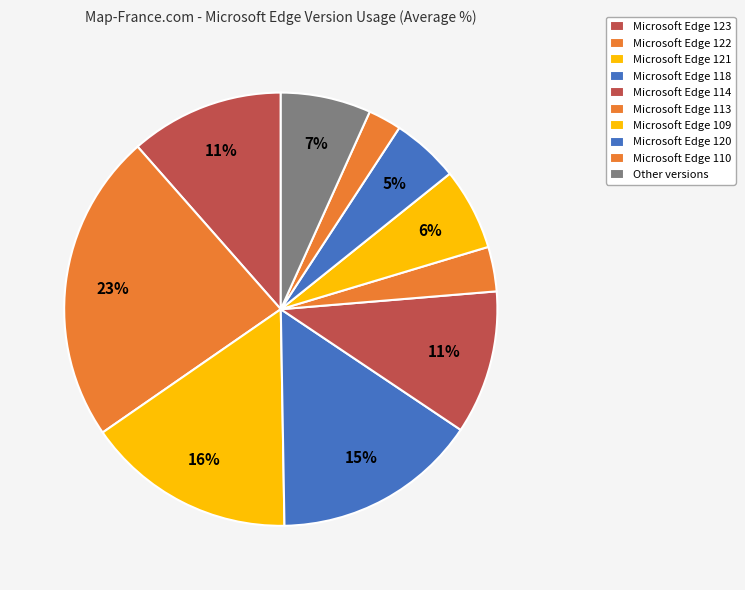

What percentage is the Microsoft Edge 114 slice, to the nearest percent?

11%